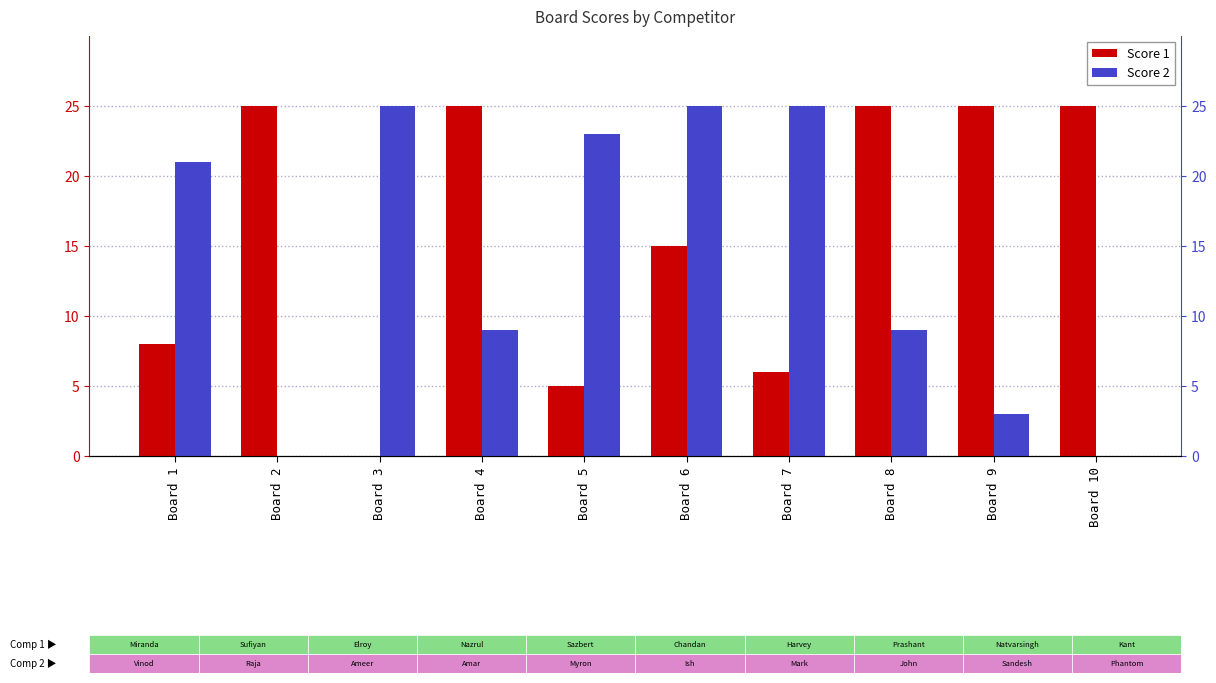

How many values in the Score 1 series are below 25?

5